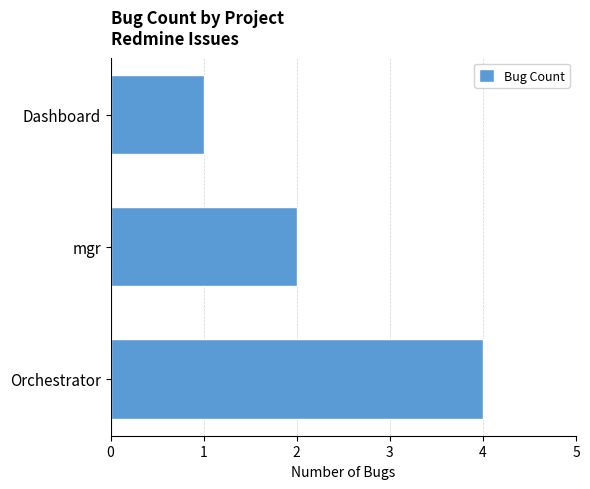

The chart shows a value of 0 at Dashboard. True or false?

False